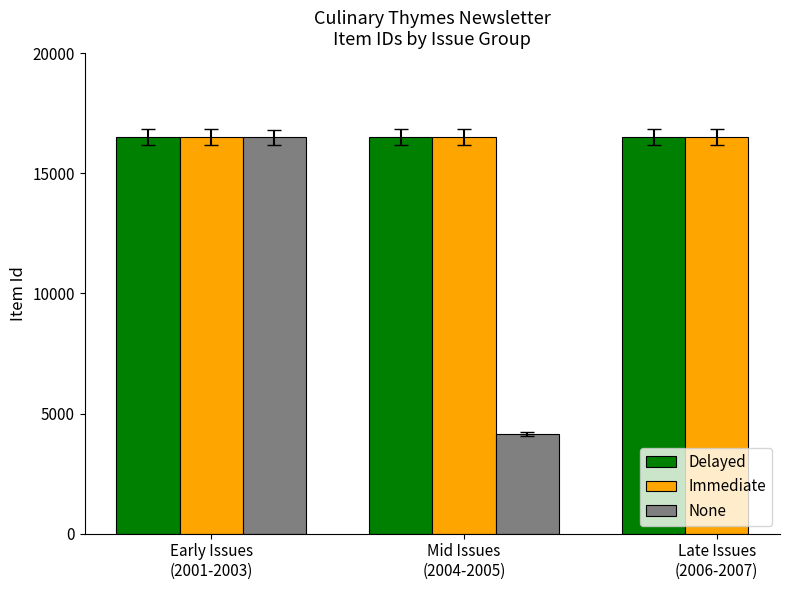

The Delayed series shows 16504.0 at Mid Issues
(2004-2005). True or false?

True